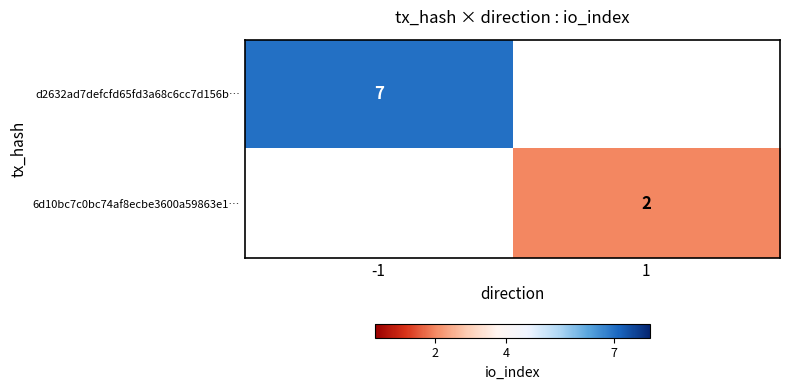

The value of 6d10bc7c0bc74af8ecbe3600a59863e1… at 1 is 3. True or false?

False